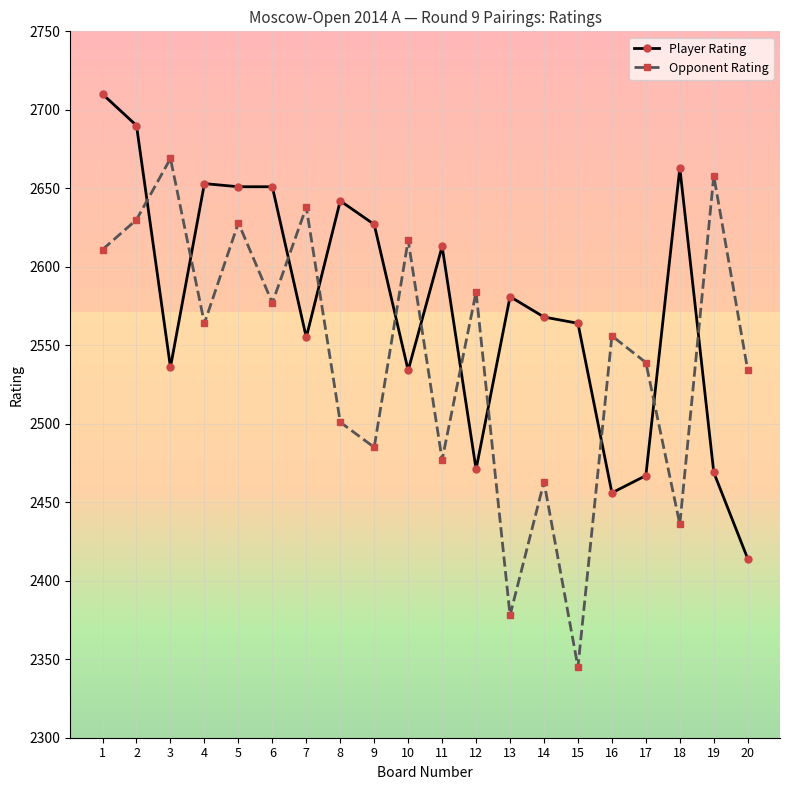

What is the total value across all series at 2?

5320